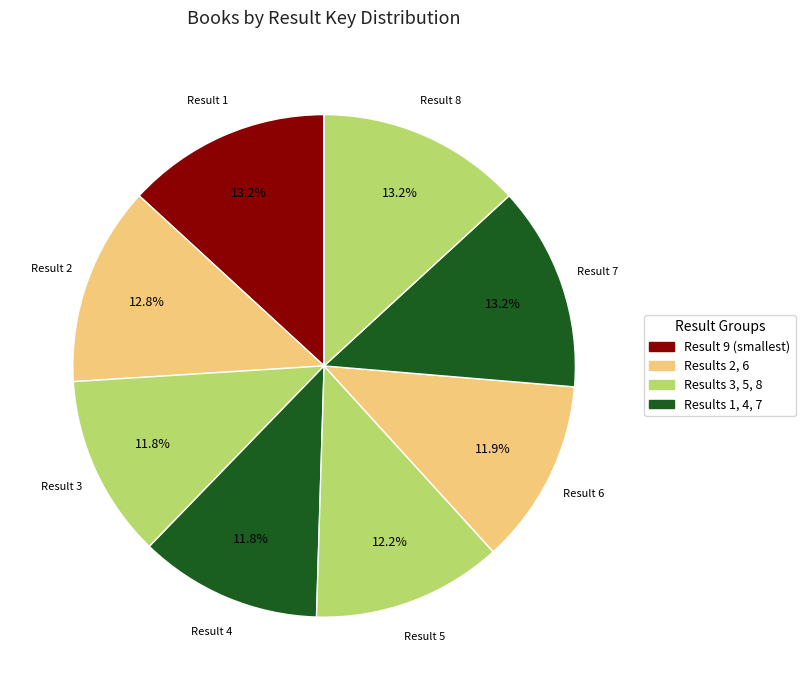

Rank the categories by value from highest to lowest.

8, 1, 7, 2, 5, 6, 3, 4, 9